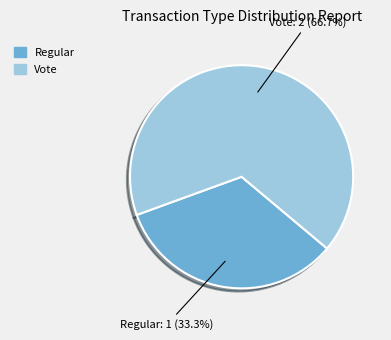

What percentage is NOT represented by Vote?

33.3%